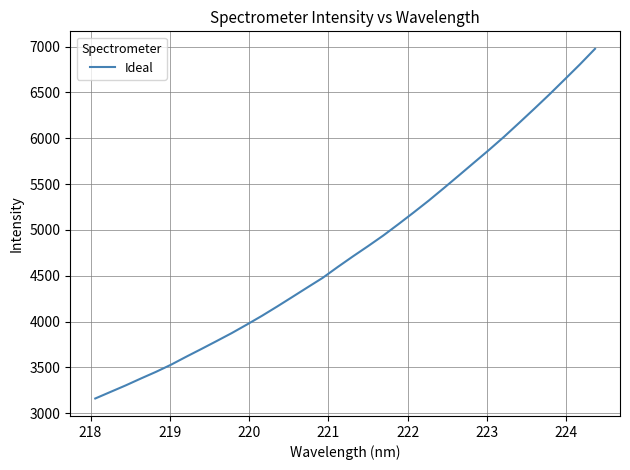

What is the smallest value displayed?

3160.4